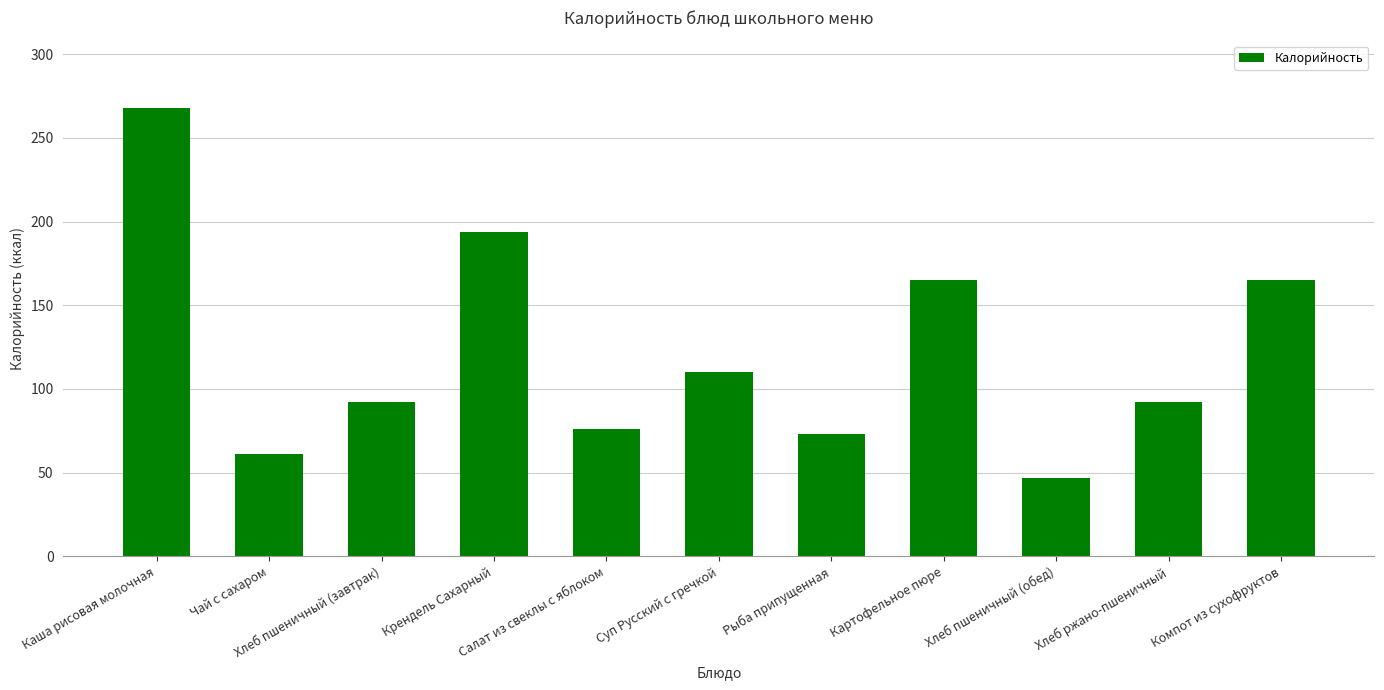

Reading right to left, what are all the values shown in this chart?

165	92	47	165	73	110	76	194	92	61	268